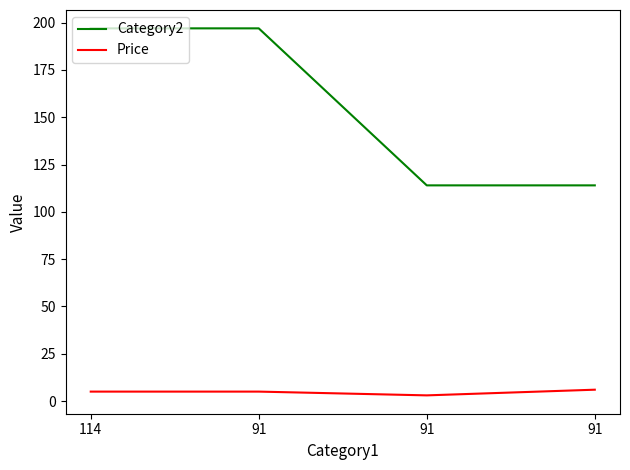

How many categories are shown in the chart?

4